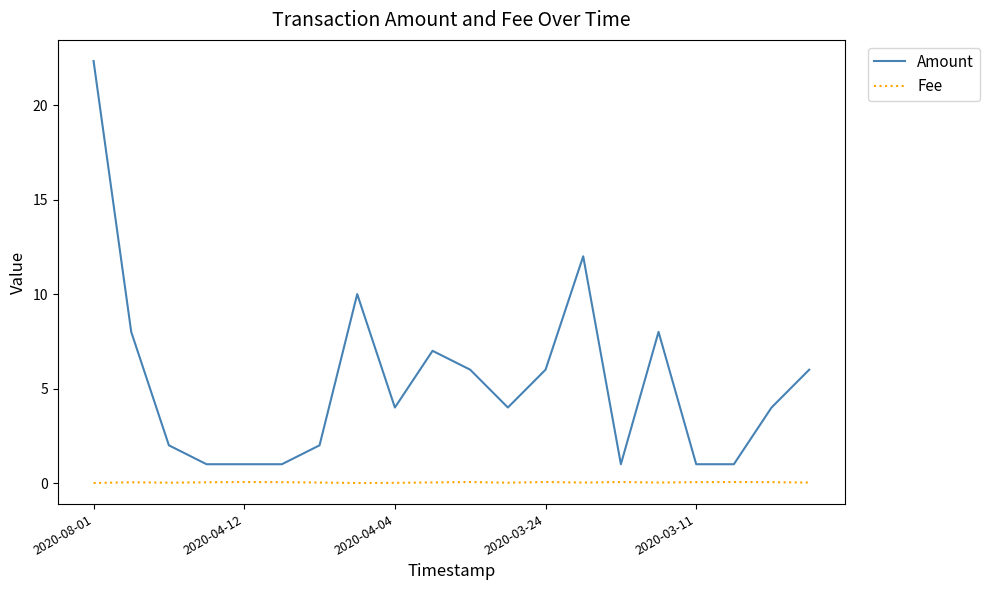

Which series has the largest total across all categories?

Amount